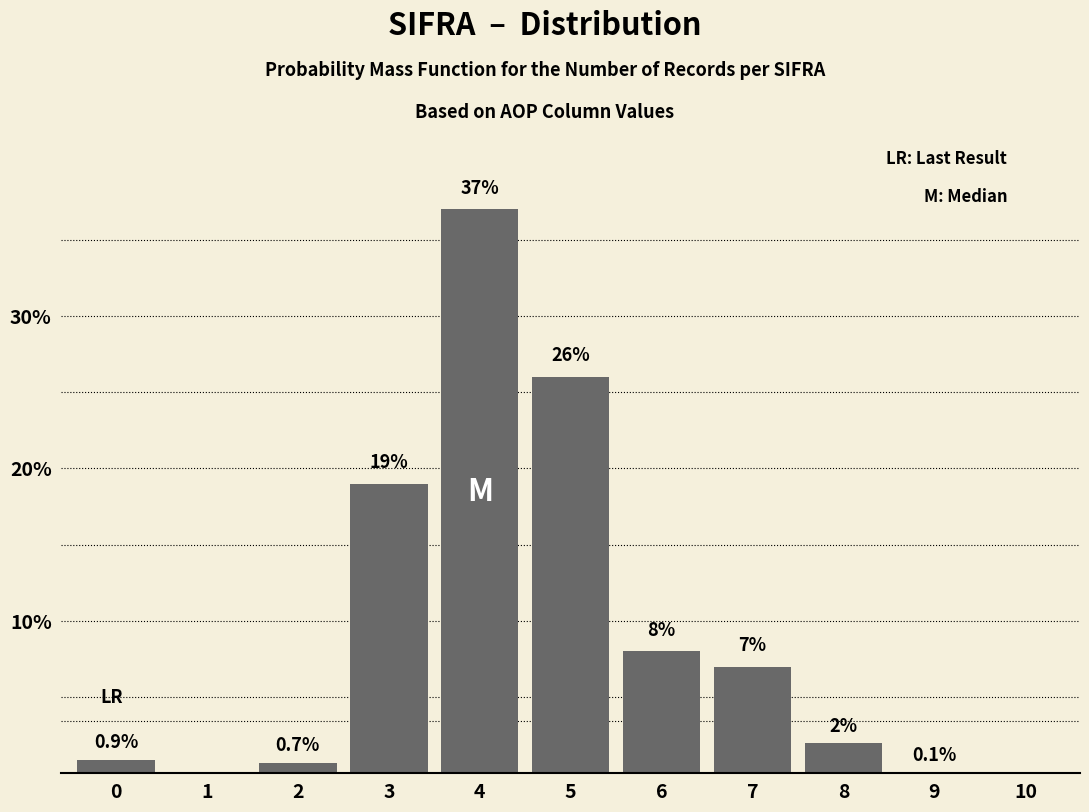

Reading left to right, transcribe all the data shown in this chart.

0=0.9	1=0.0	2=0.7	3=19.0	4=37.0	5=26.0	6=8.0	7=7.0	8=2.0	9=0.1	10=0.0